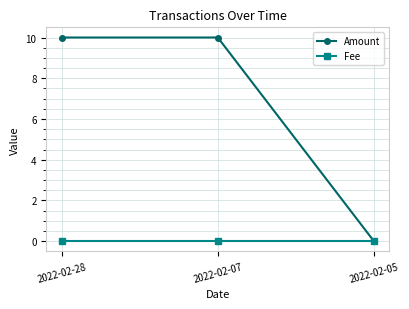

Rank the series by their average value, from lowest to highest.

Fee, Amount